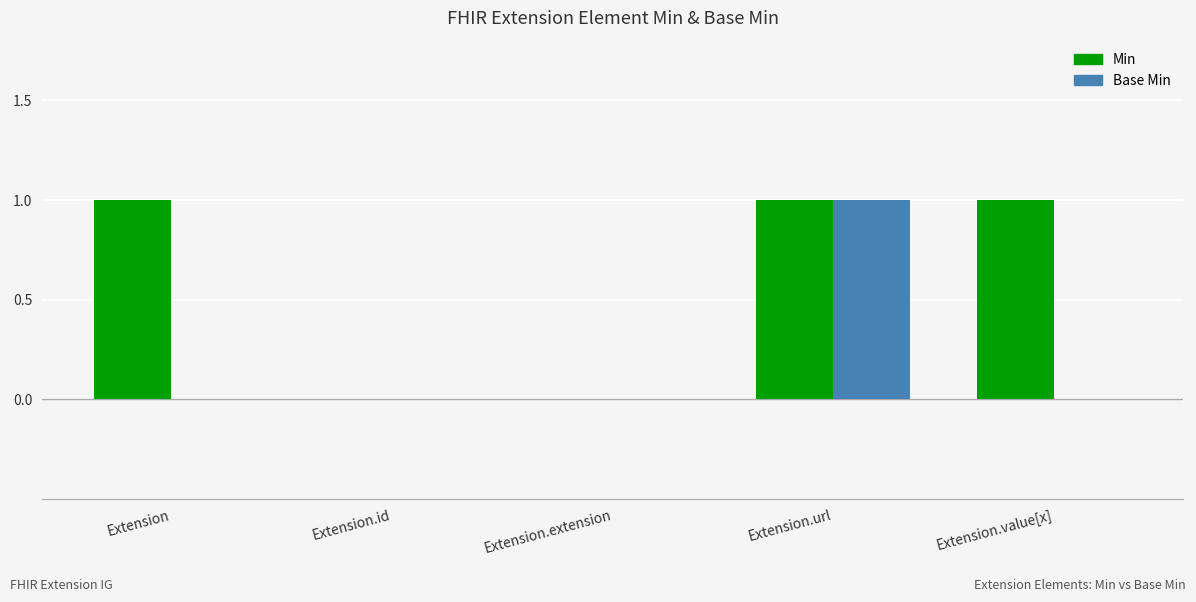

True or false: Base Min has a value of 1 at Extension.url.

True